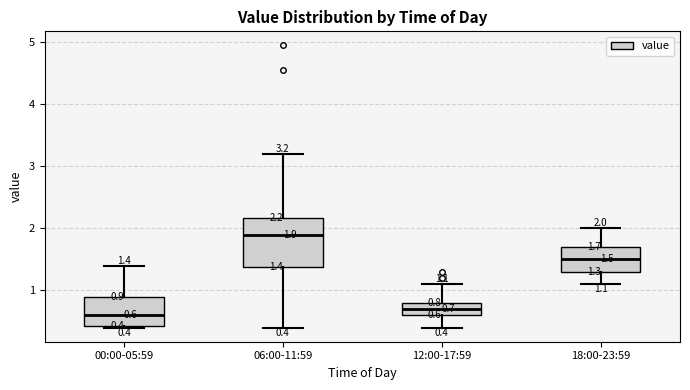

Comparing the boxes themselves (not the whiskers), which one is the tallest?

06:00-11:59